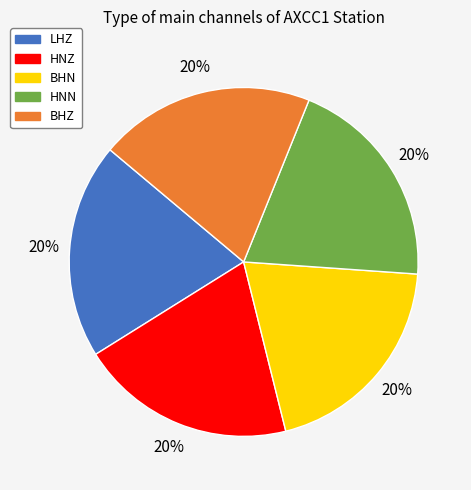

To the nearest percent, what portion does BHN represent?

20%